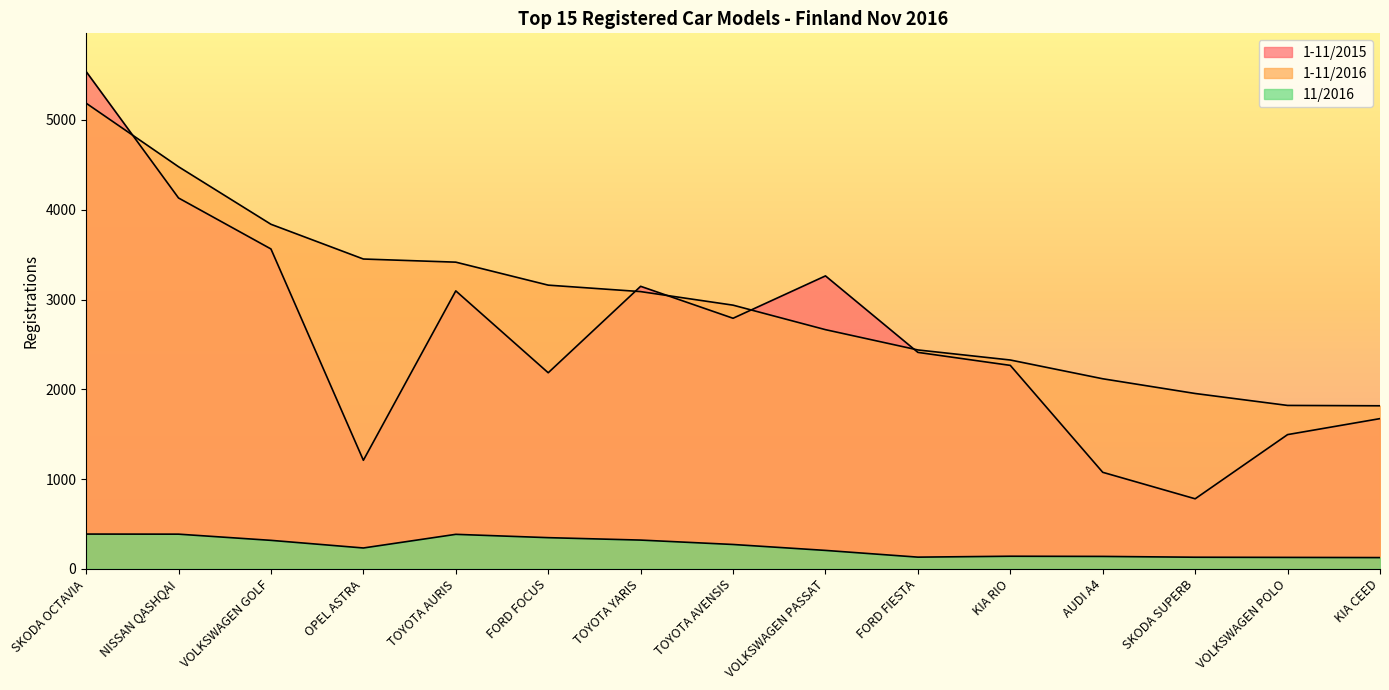

Read the 1-11/2016 value at TOYOTA AVENSIS, to the nearest 100.

2900